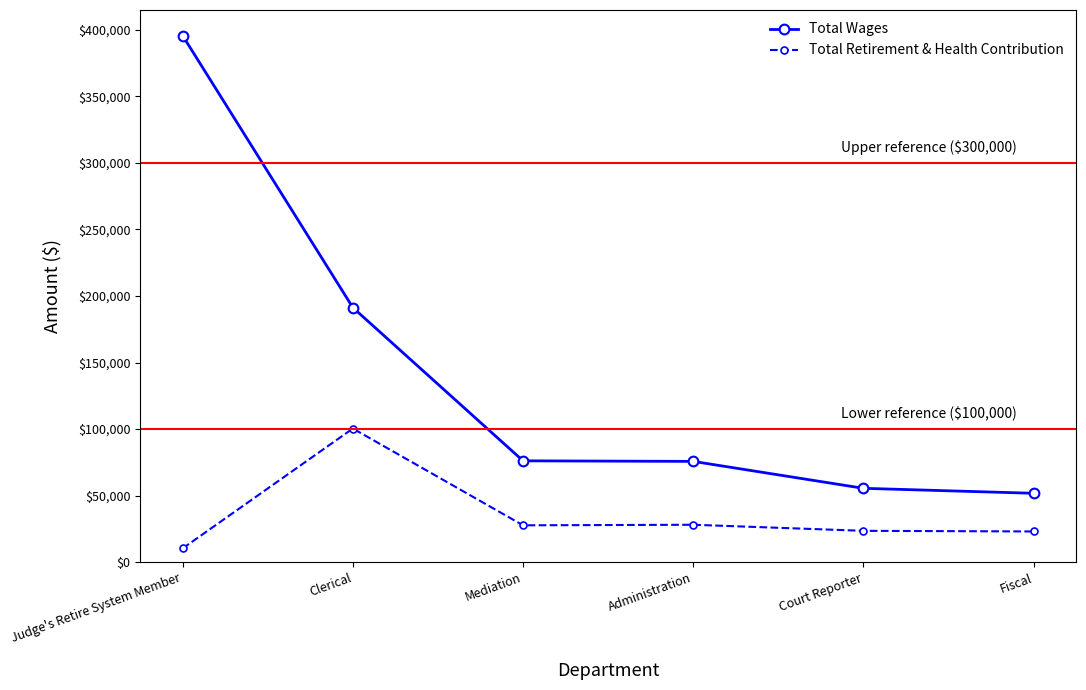

True or false: Total Retirement & Health Contribution has more than 2 interior local peaks.

False